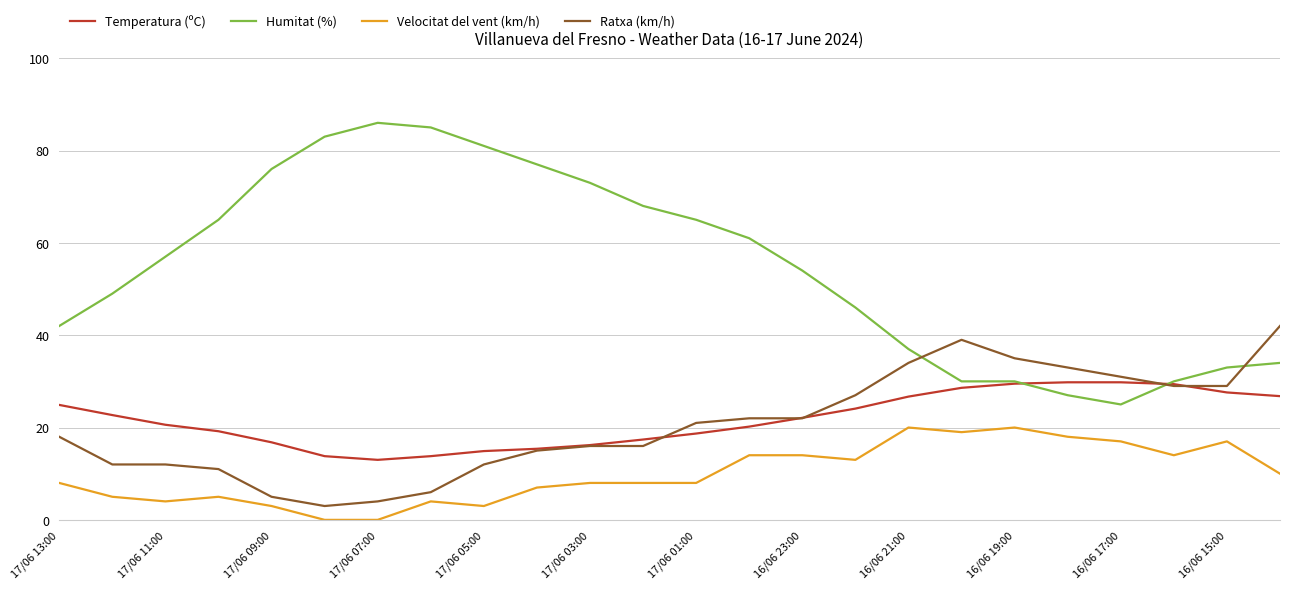

What is the maximum value shown in the chart?

86.0